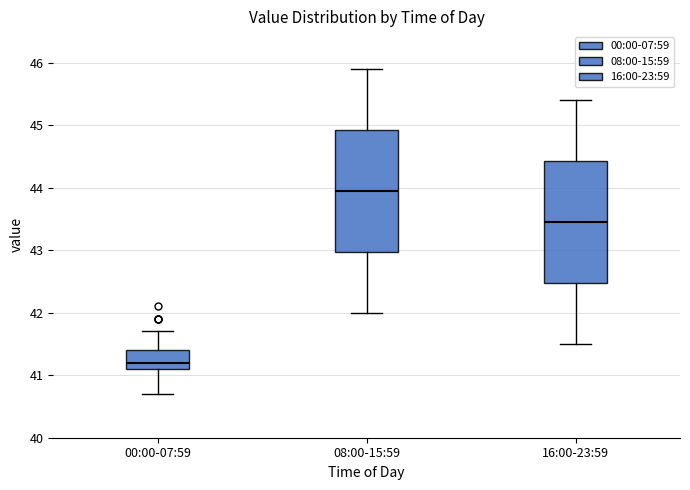

Reading left to right, transcribe this box plot: for each box, give where its median line is, the range the box spans, and where its two whiskers end, as read against the y-axis. The values are not printed on the chart, so give them approximately, as read against the axis.

00:00-07:59: median 41.2, box 41.1 to 41.4, whiskers 40.7 to 41.7
08:00-15:59: median 44.0, box 43.0 to 44.9, whiskers 42.0 to 45.9
16:00-23:59: median 43.5, box 42.5 to 44.4, whiskers 41.5 to 45.4